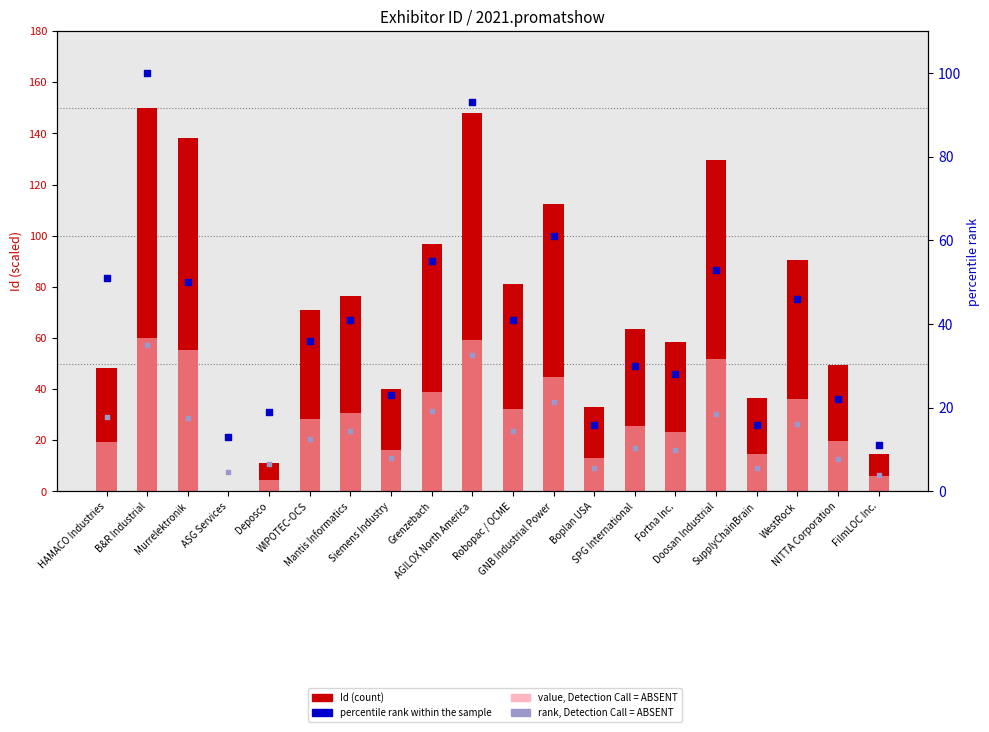

Which series reaches the minimum Y coordinate?

Id (scaled)